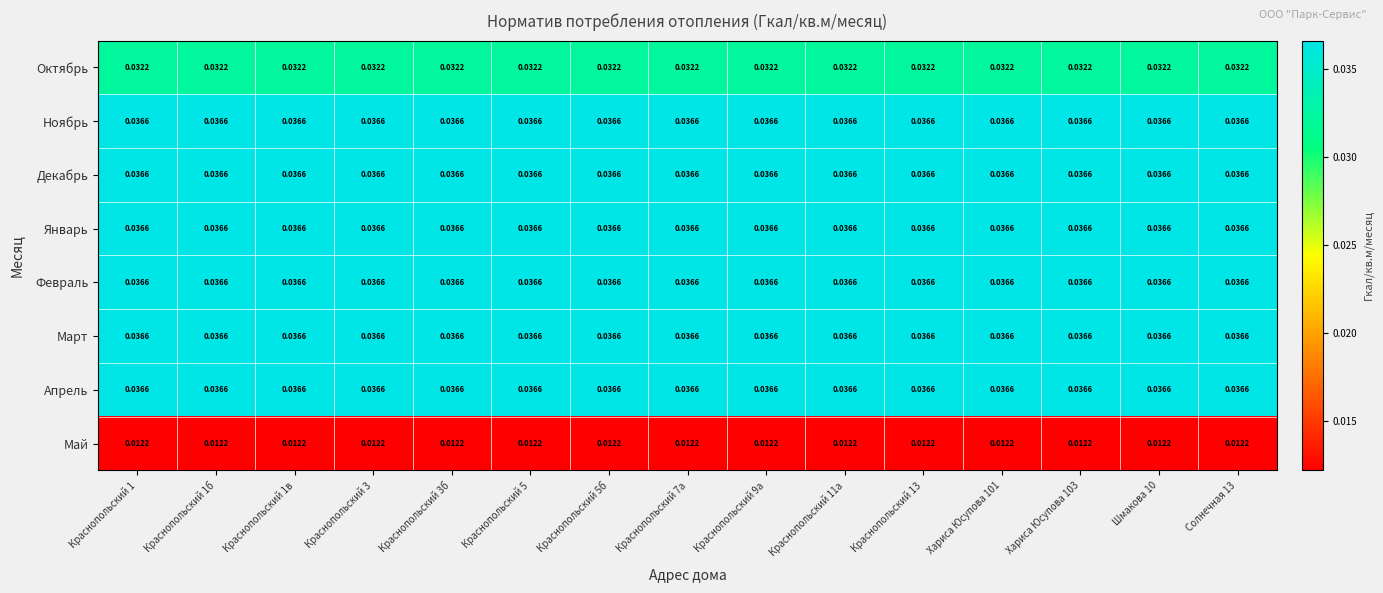

Between Краснопольский 3 and Краснопольский 3б, which is larger?

Краснопольский 3